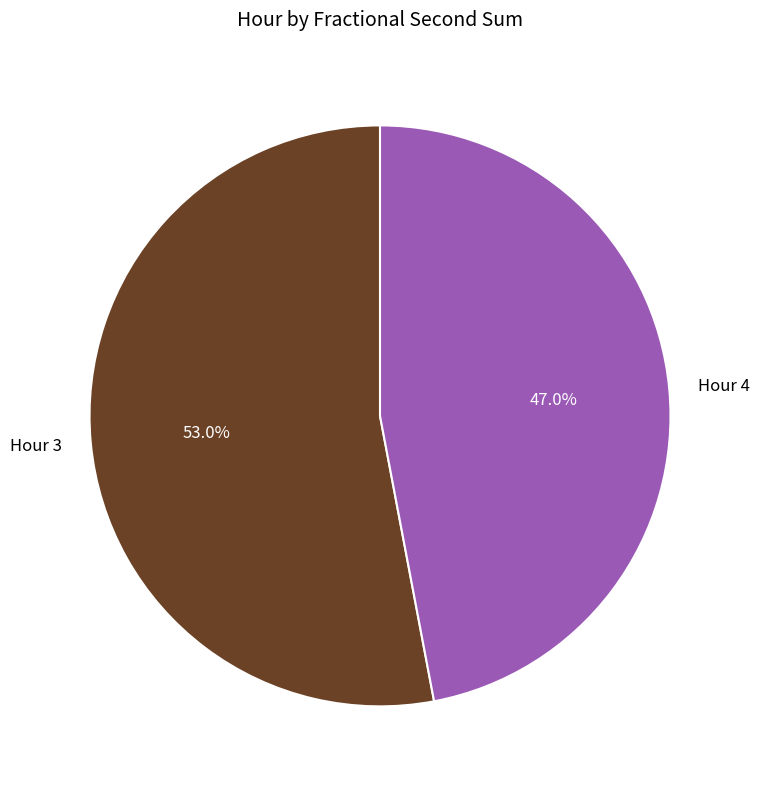

How much of the chart is everything except Hour 4?

53.0%